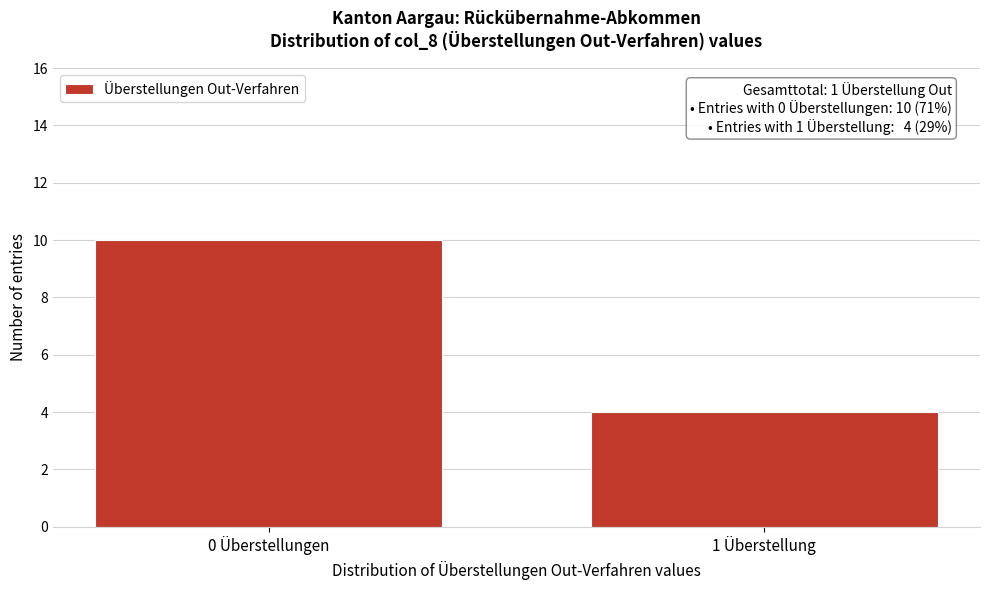

Reading left to right, what are all the values shown in this chart?

0 Überstellungen=10	1 Überstellung=4